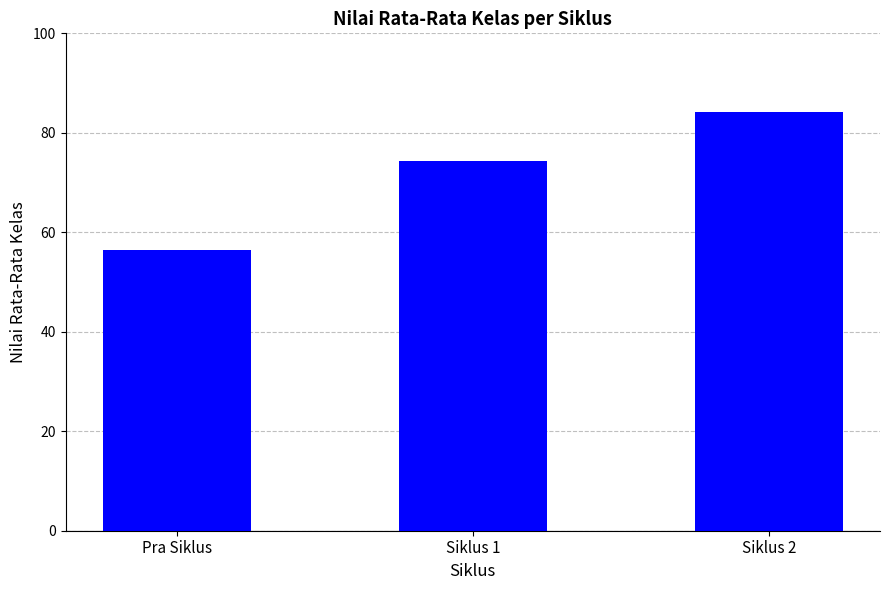

What is the sum of all values?

214.9